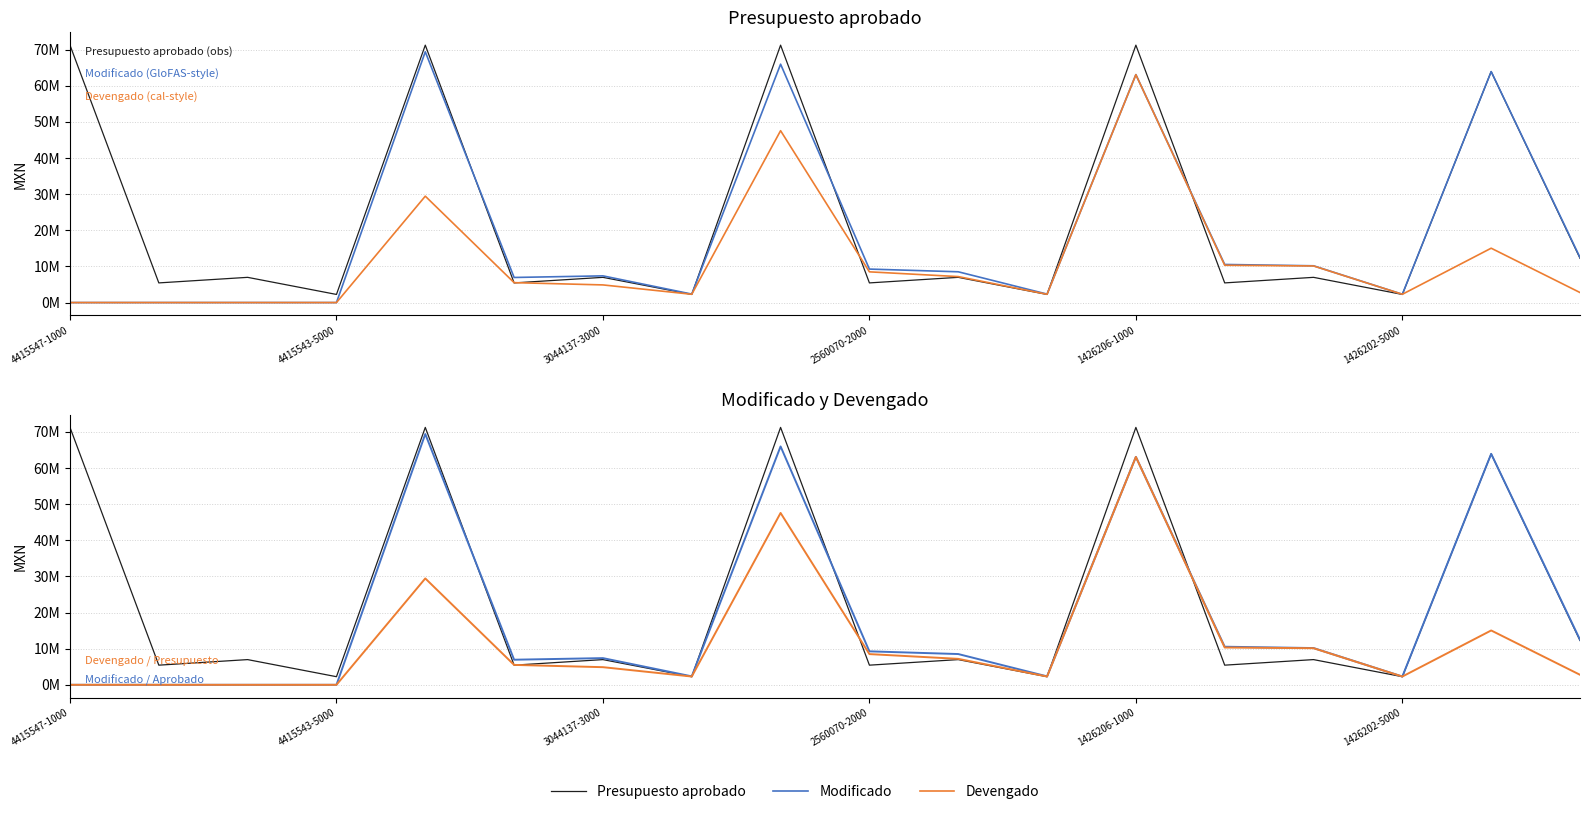

Does the chart have visible grid lines?

Yes